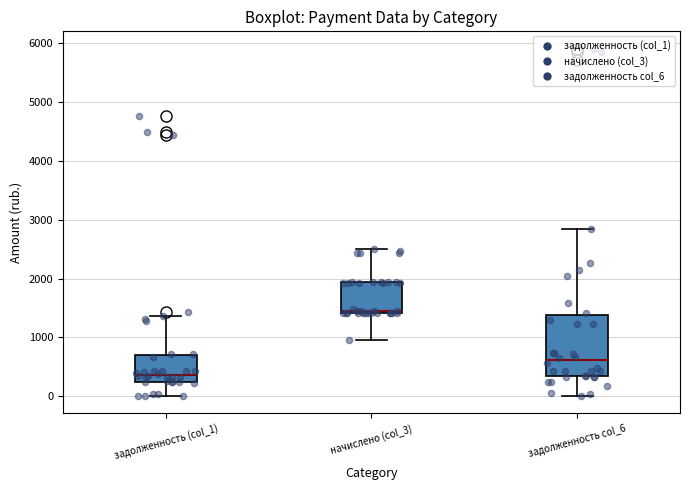

Where does the median line of the box for задолженность col_6 sit on the y-axis? The values are not printed on the chart, so give them approximately, as read against the axis.

600